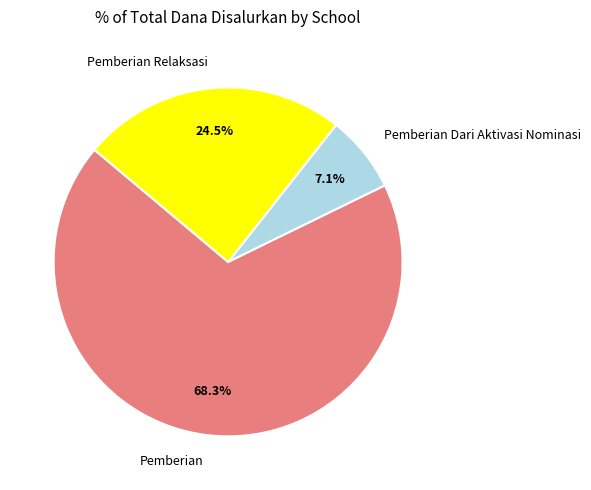

Does any single category account for the majority?

Yes